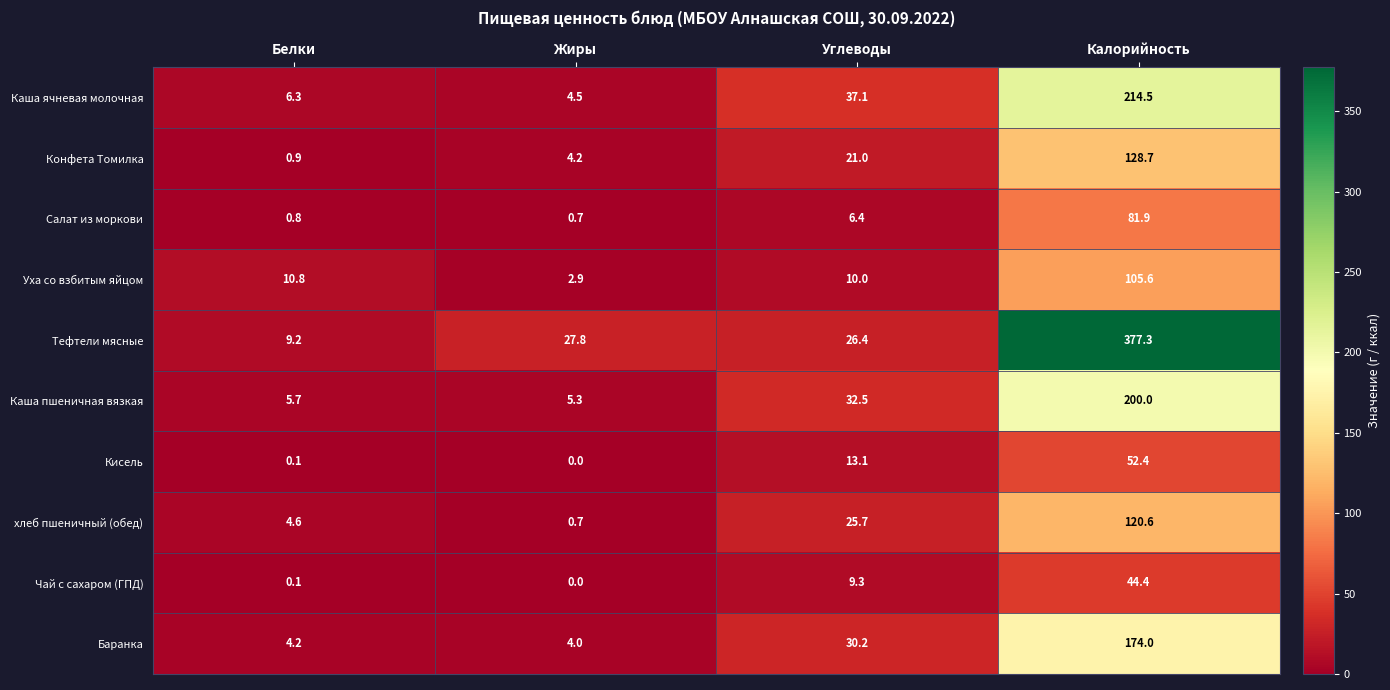

What is the difference between the second highest and minimum values in the Чай с сахаром (ГПД) series?

9.3